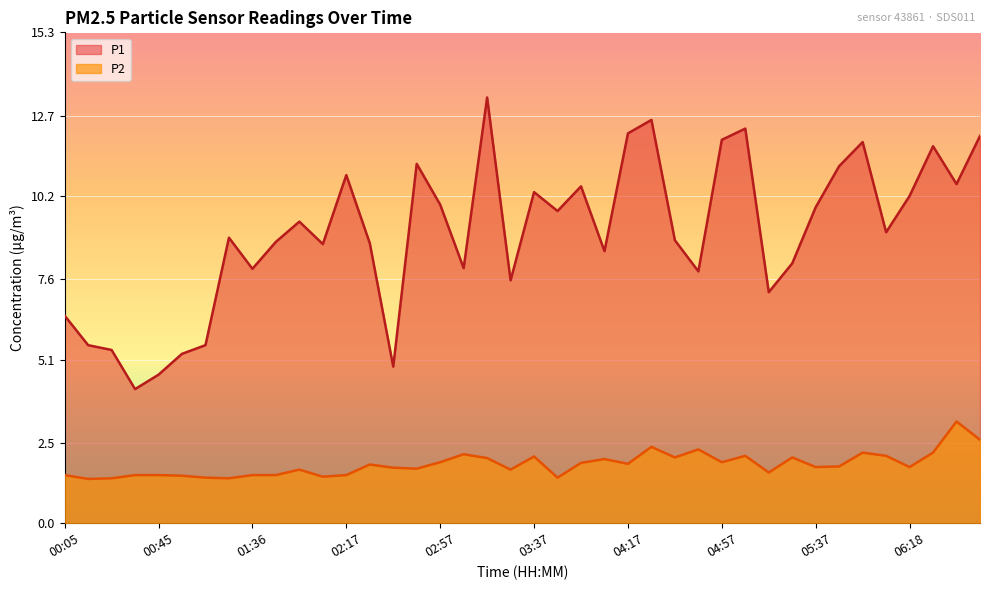

What is the spread (max minus min) of values at 00:15?

4.2